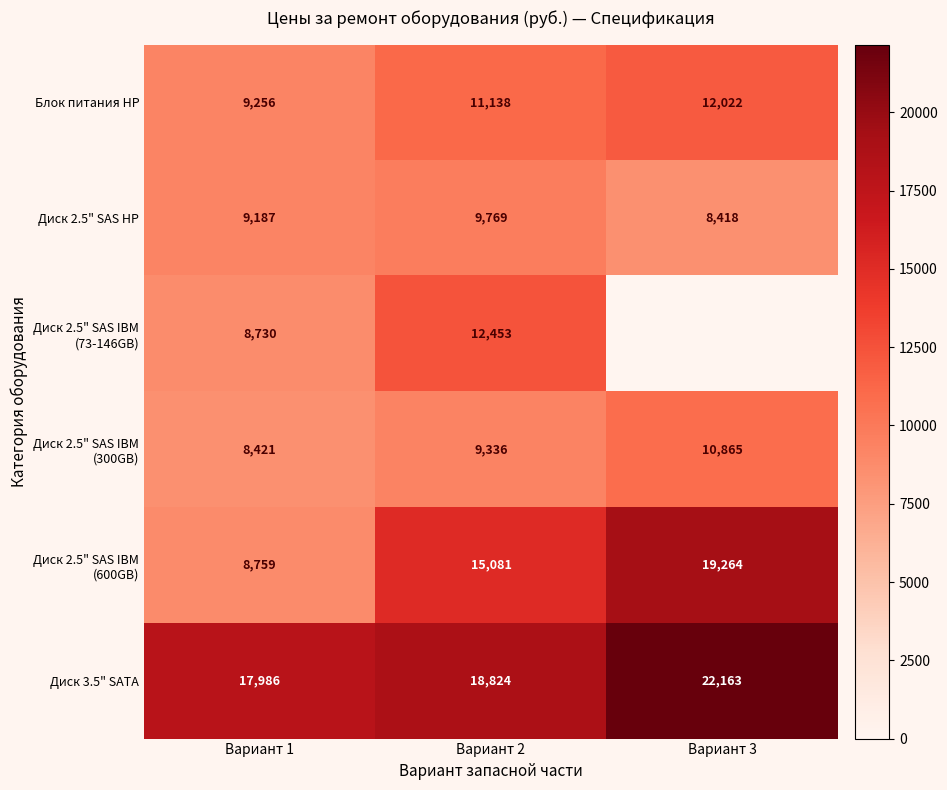

Is the value of Диск 3.5" SATA at Вариант 1 greater than the value of Блок питания HP at Вариант 3?

Yes